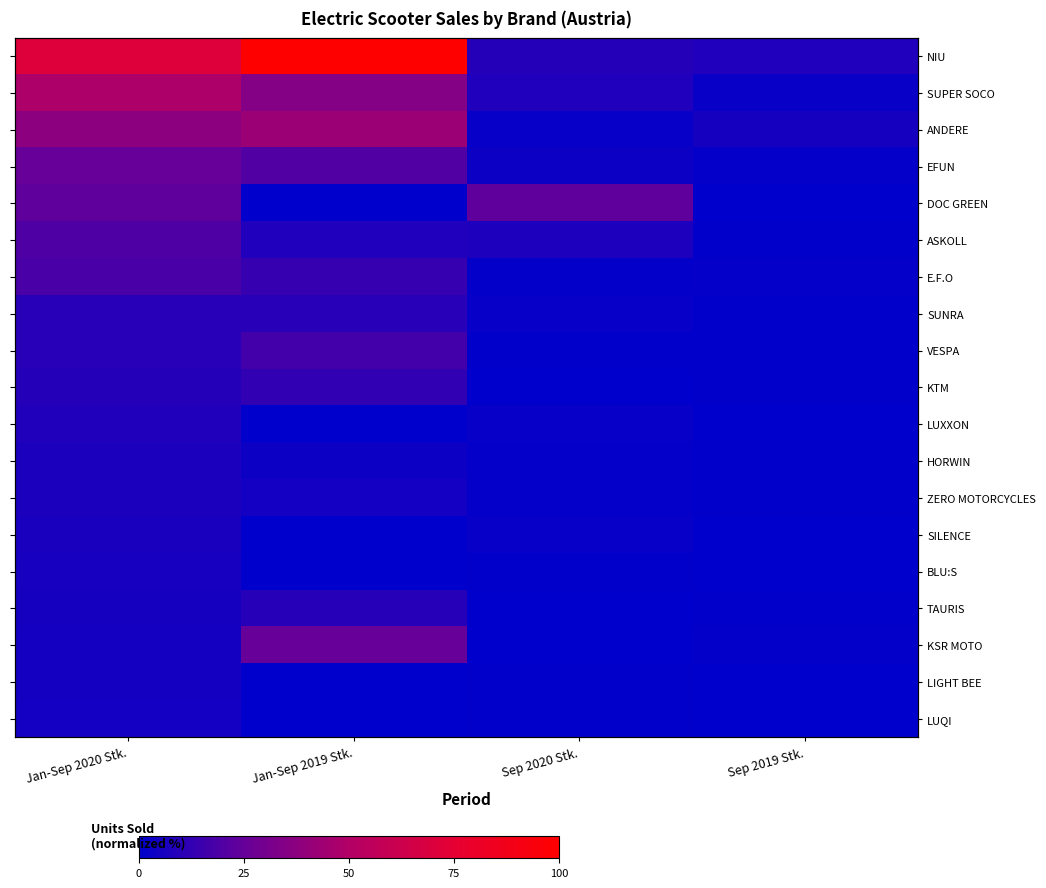

What is the maximum value for SUPER SOCO?

48.1